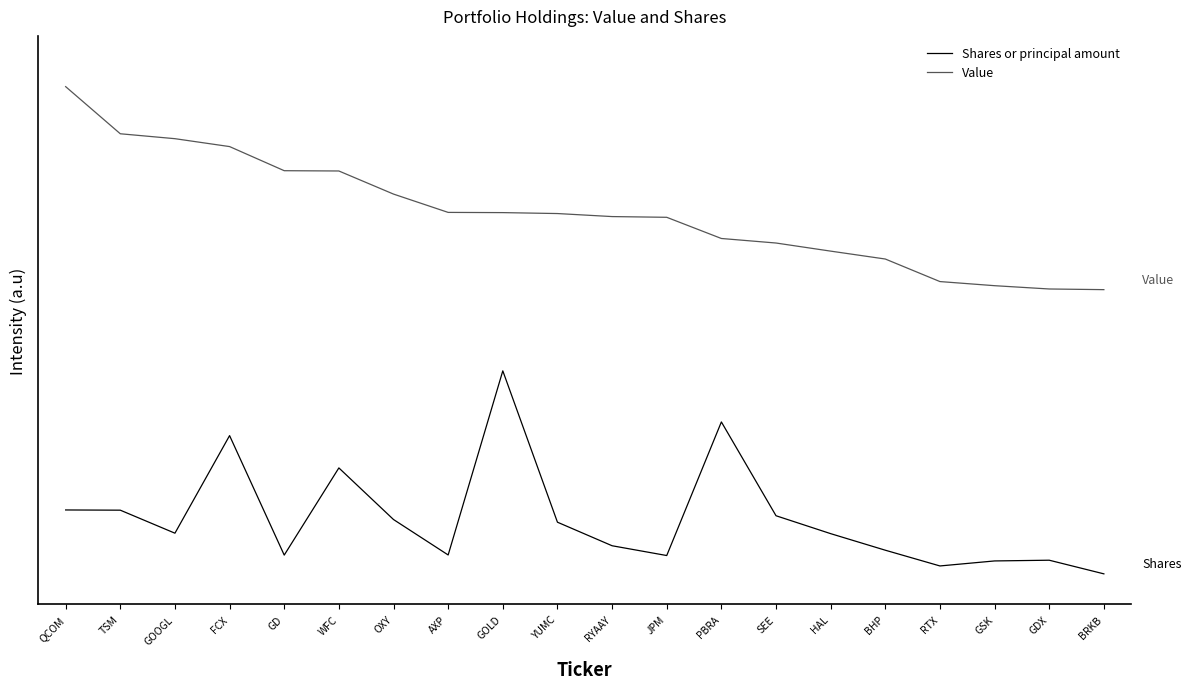

What are all the series names shown in the legend?

Shares or principal amount, Value